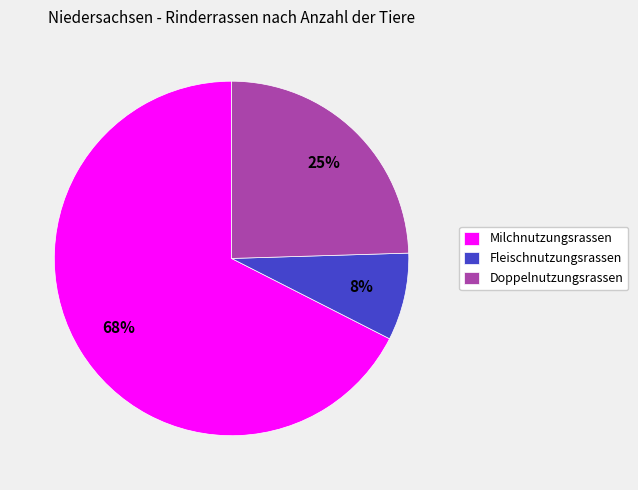

What is the majority slice?

Milchnutzungsrassen